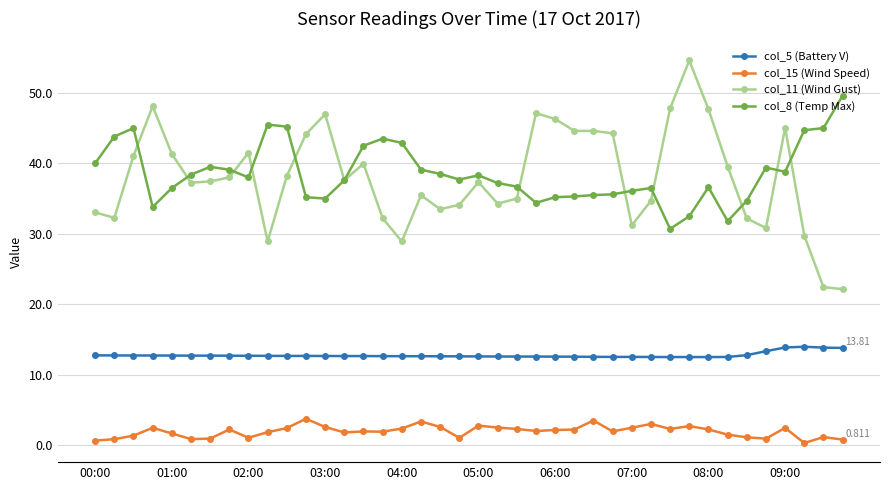

True or false: col_15 (Wind Speed) has more than 0 interior local peaks.

True